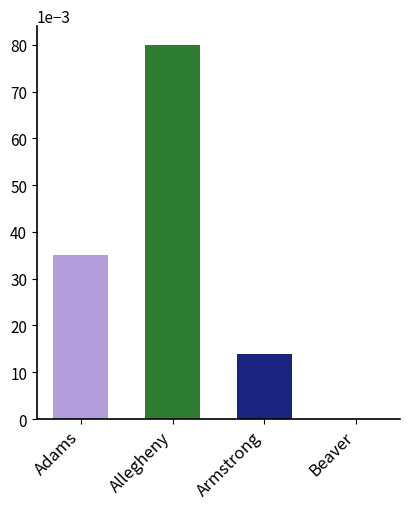

The chart shows a value of 0.1 at Adams. True or false?

False